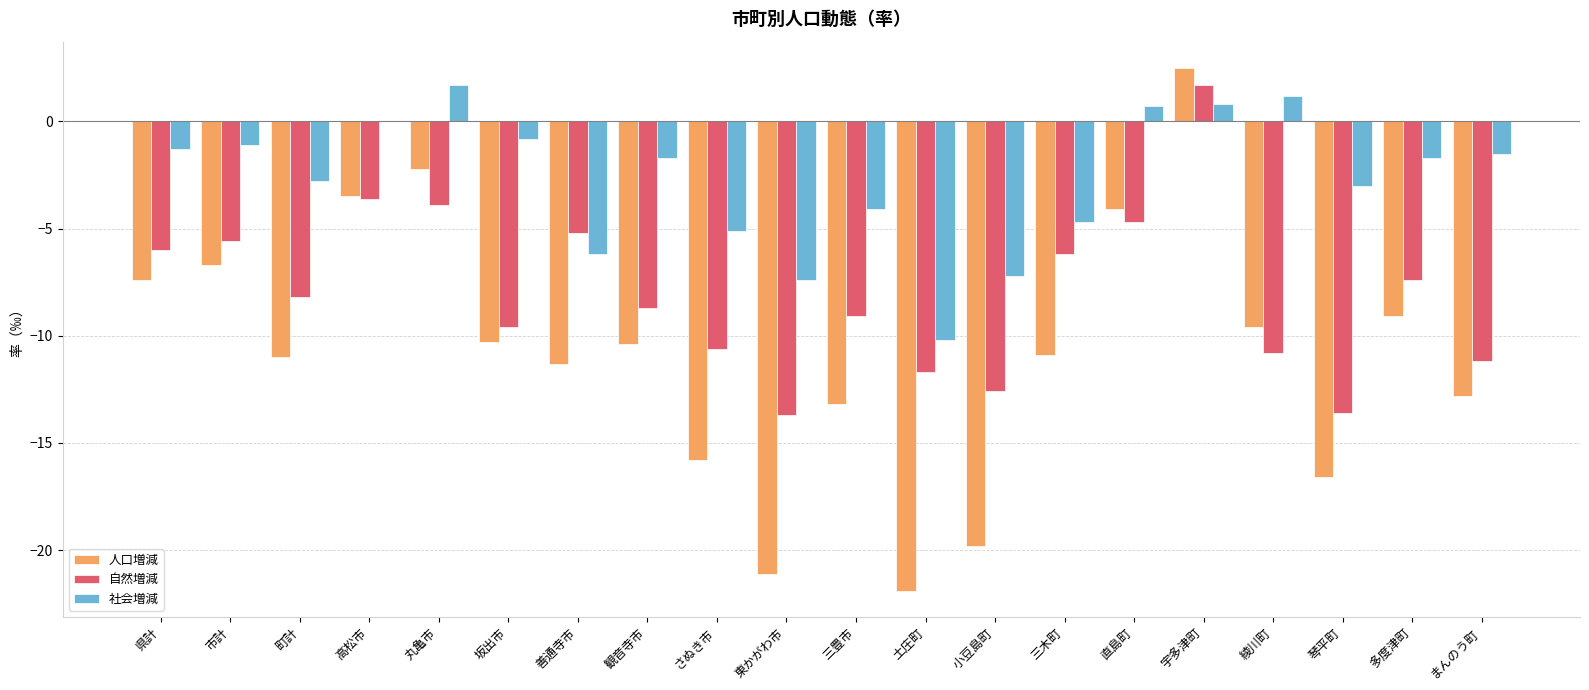

What are all the series names shown in the legend?

人口増減, 自然増減, 社会増減